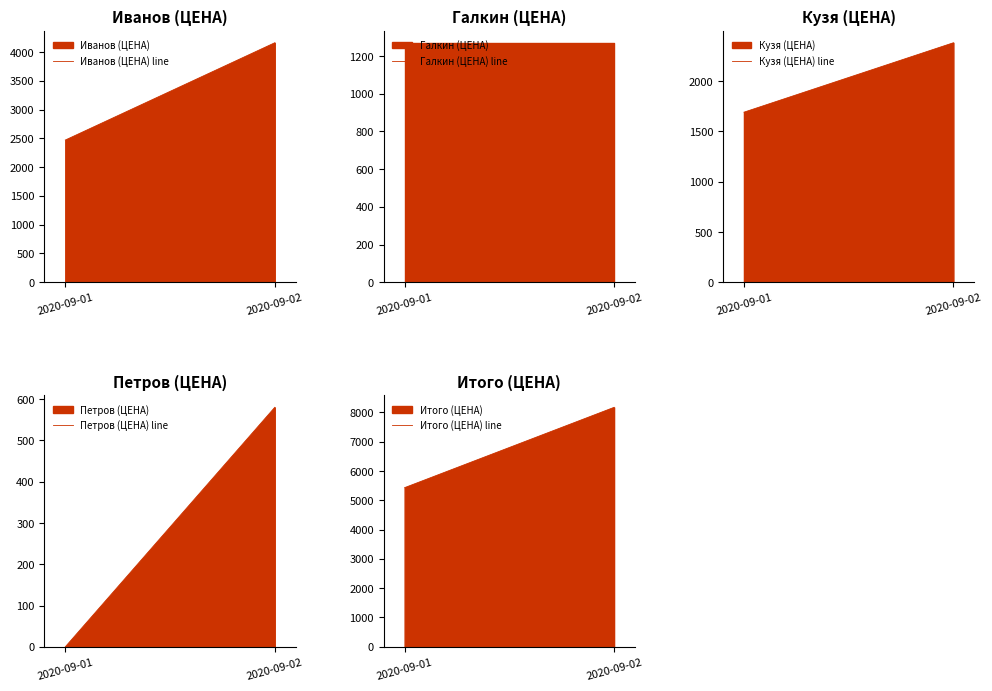

Reading right to left, extract all data points from this chart.

Иванов (ЦЕНА) line: 4160	2470
Галкин (ЦЕНА) line: 1270	1270
Кузя (ЦЕНА) line: 2380	1690
Петров (ЦЕНА) line: 580	0
Итого (ЦЕНА) line: 8170	5430